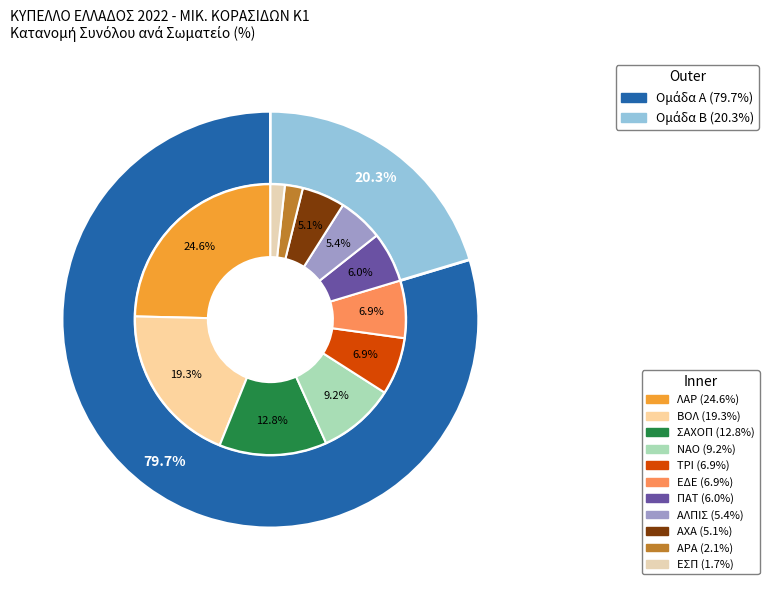

Does ΕΣΠ account for over 50% of the chart?

No